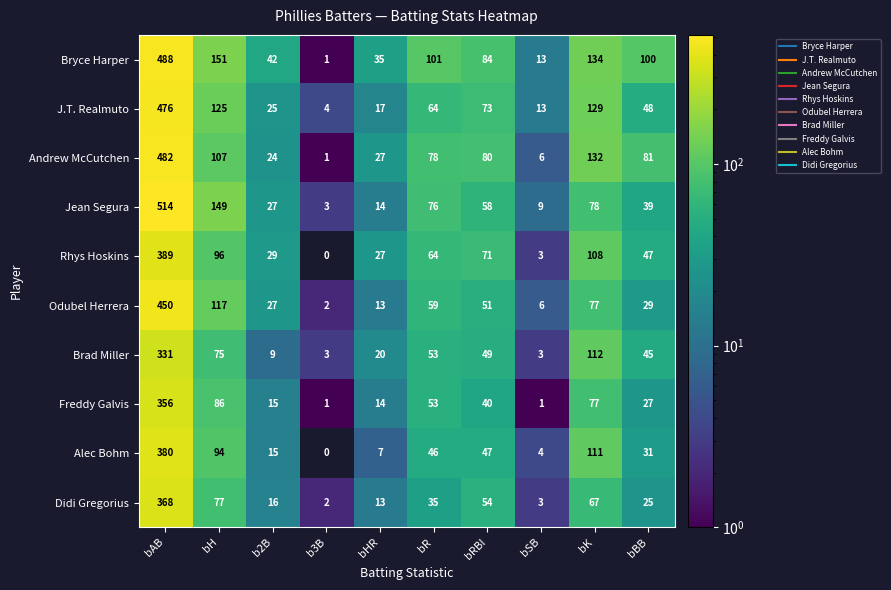

Between bRBI and bSB, which series saw the biggest shift?

Andrew McCutchen